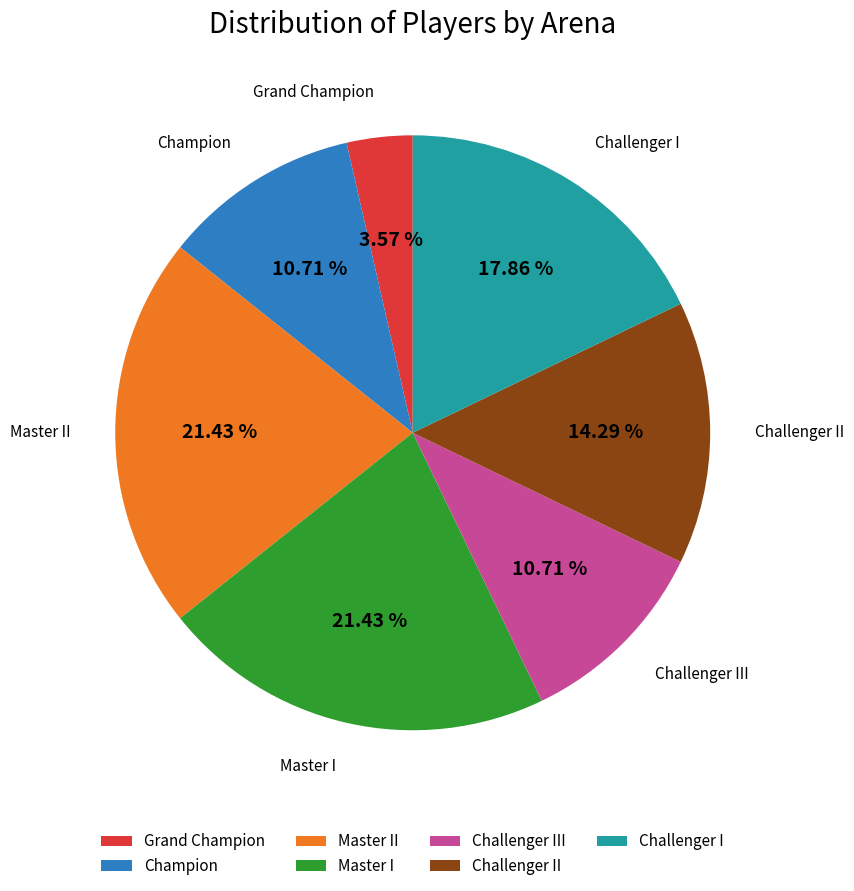

To the nearest percent, what portion does Grand Champion represent?

4%